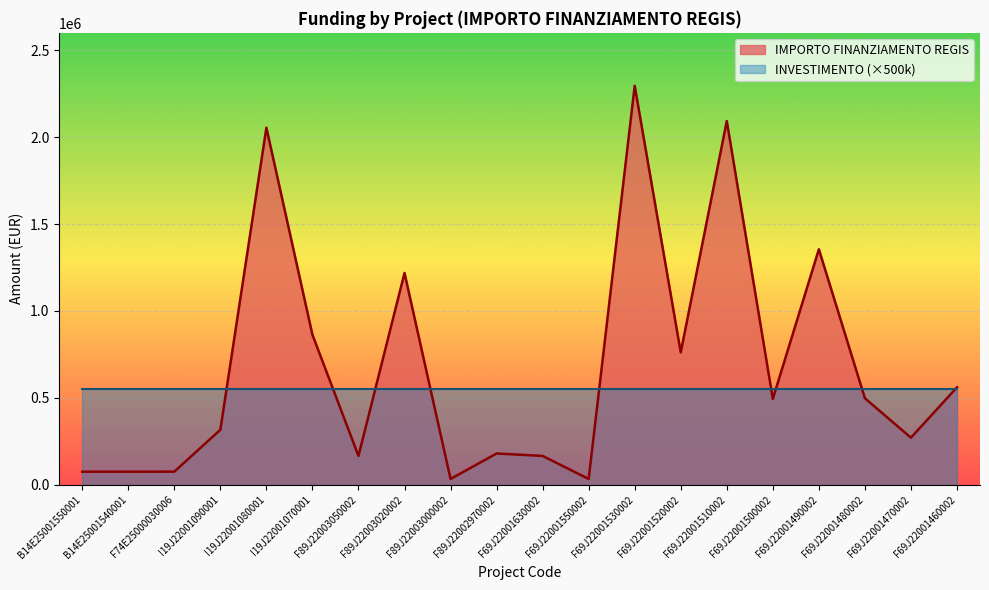

What is the value of the 12th point from the left?

32928.8